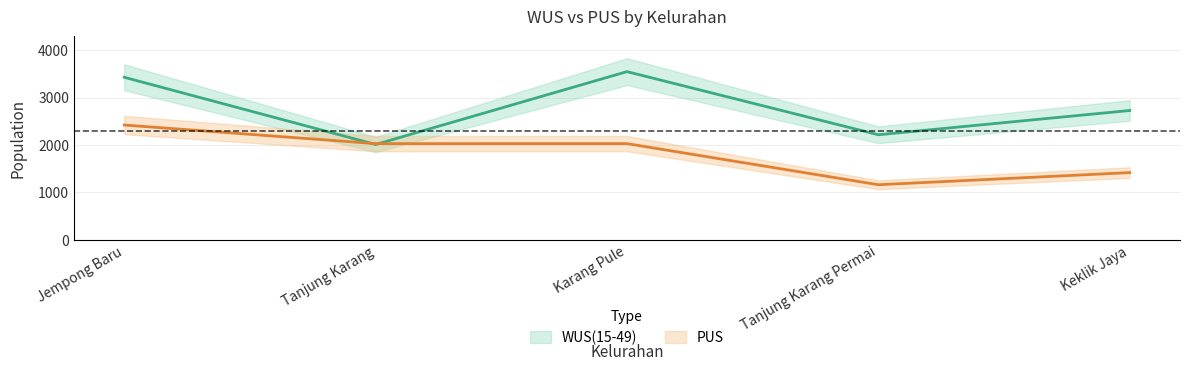

What is the difference between the maximum and minimum values in the PUS series?

1260